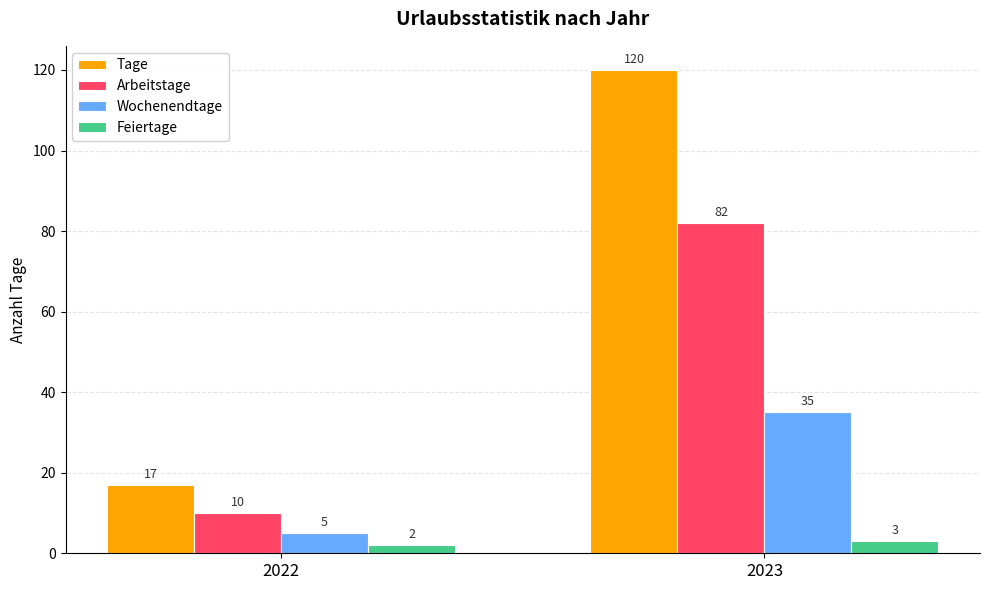

What is the average value of the Wochenendtage series?

20